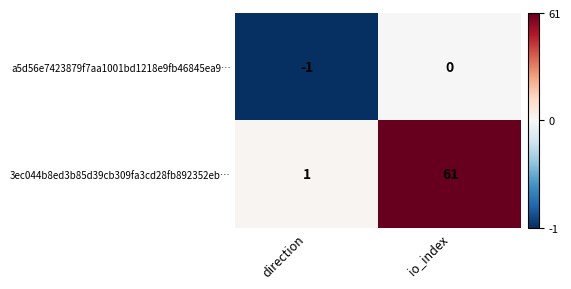

At which label is 3ec044b8ed3b85d39cb309fa3cd28fb892352eb… closest to 31?

direction